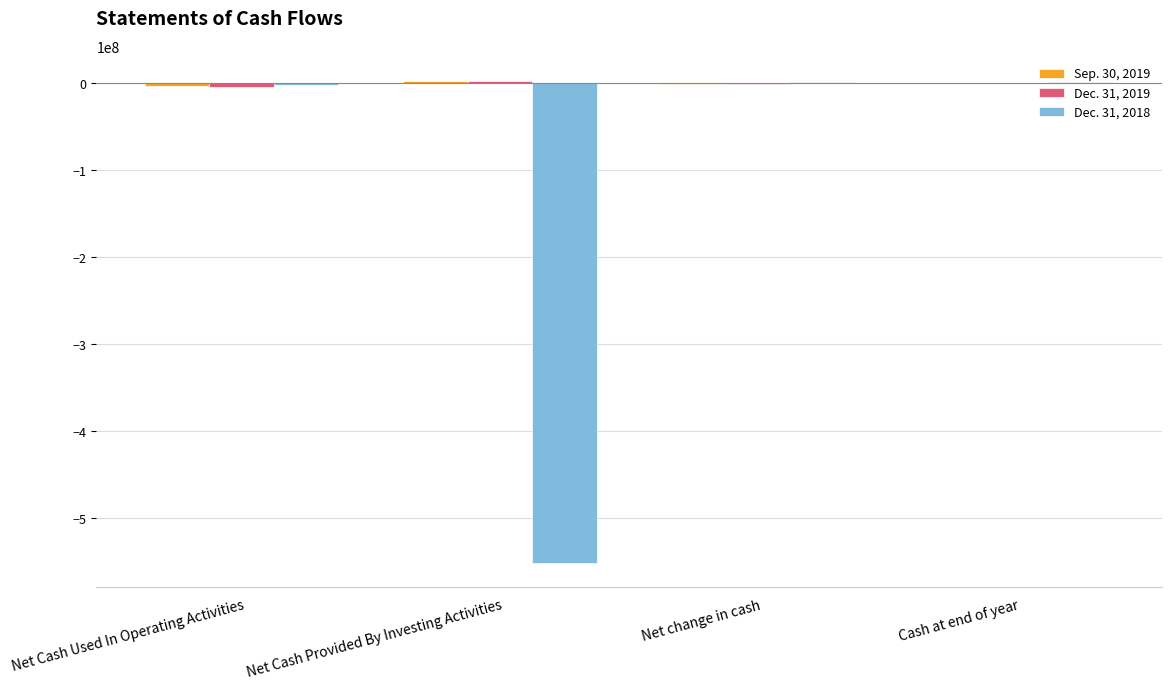

How many data points does each series have?

4